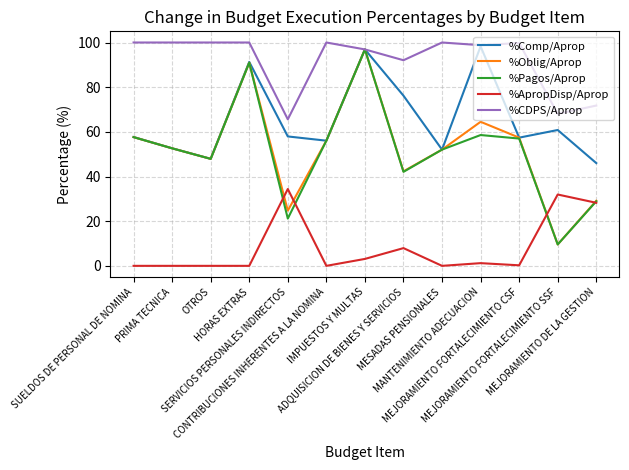

True or false: %Comp/Aprop and %ApropDisp/Aprop cross at least once.

False